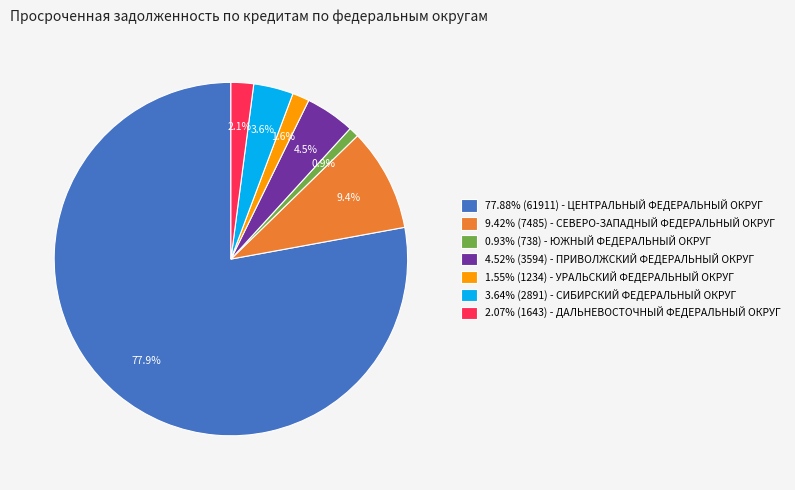

Does 0.93% (738) - ЮЖНЫЙ ФЕДЕРАЛЬНЫЙ ОКРУГ account for over 50% of the chart?

No